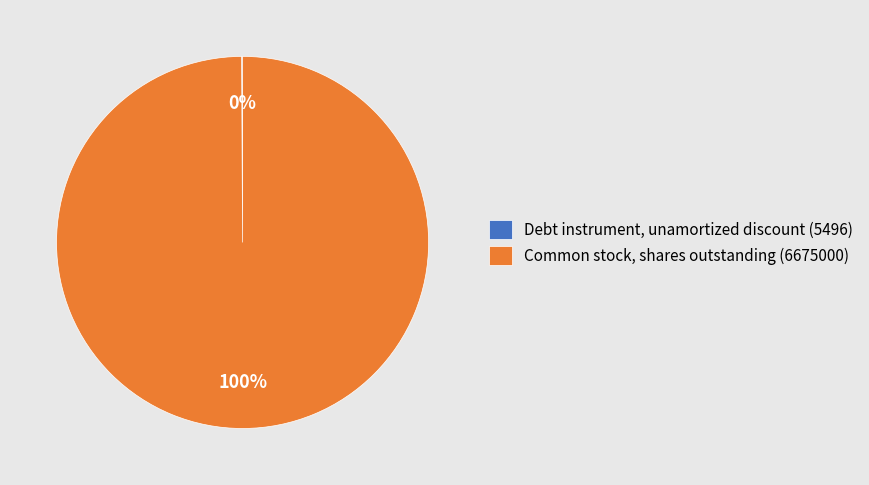

Which category has the biggest portion of the pie?

Common stock, shares outstanding (6675000)